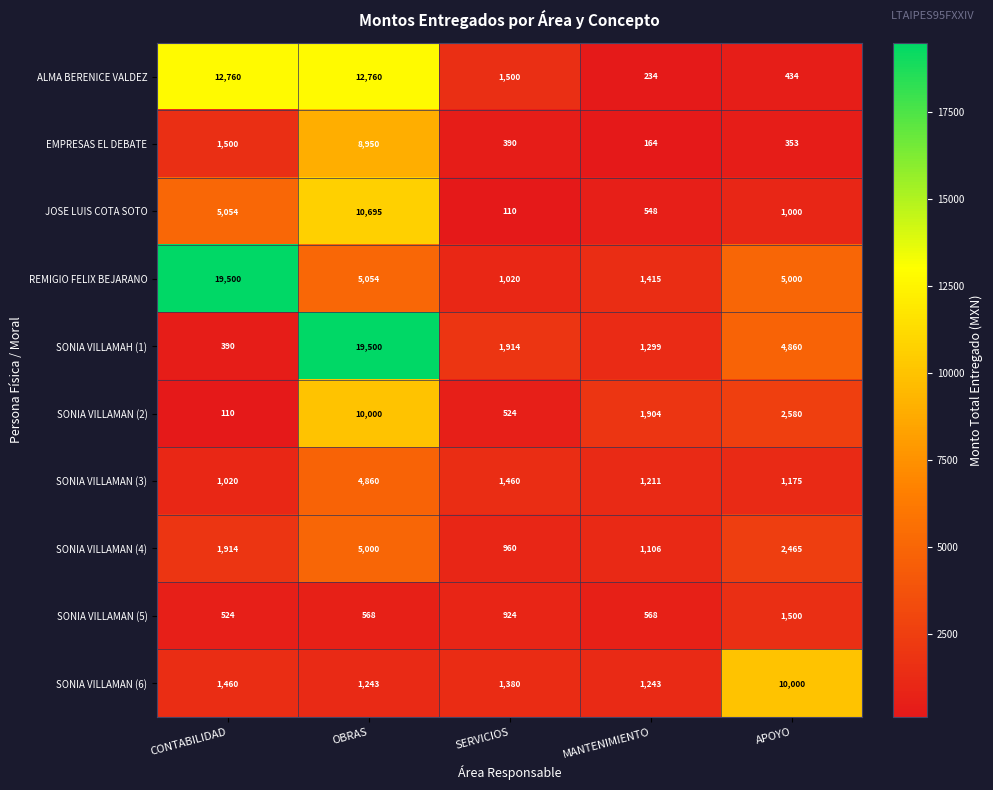

What is the average value of the SONIA VILLAМAN (5) series?

817